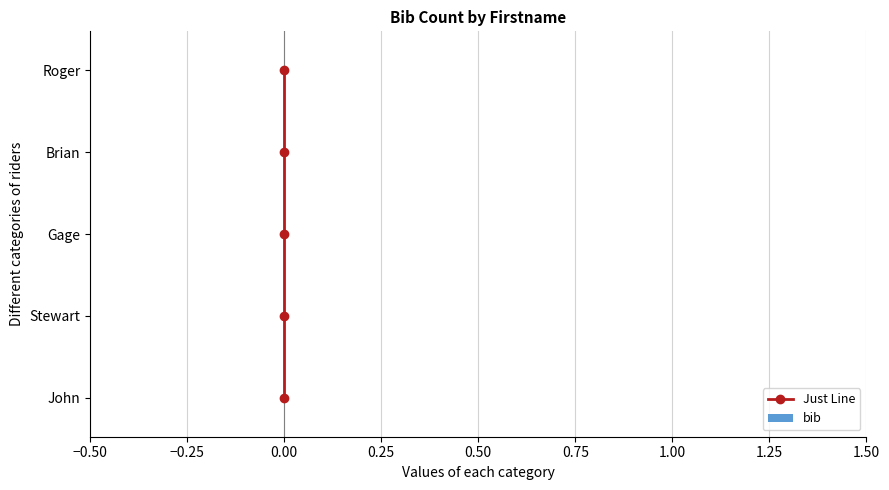

True or false: bib has a value of 0.5 at 0.25.

True